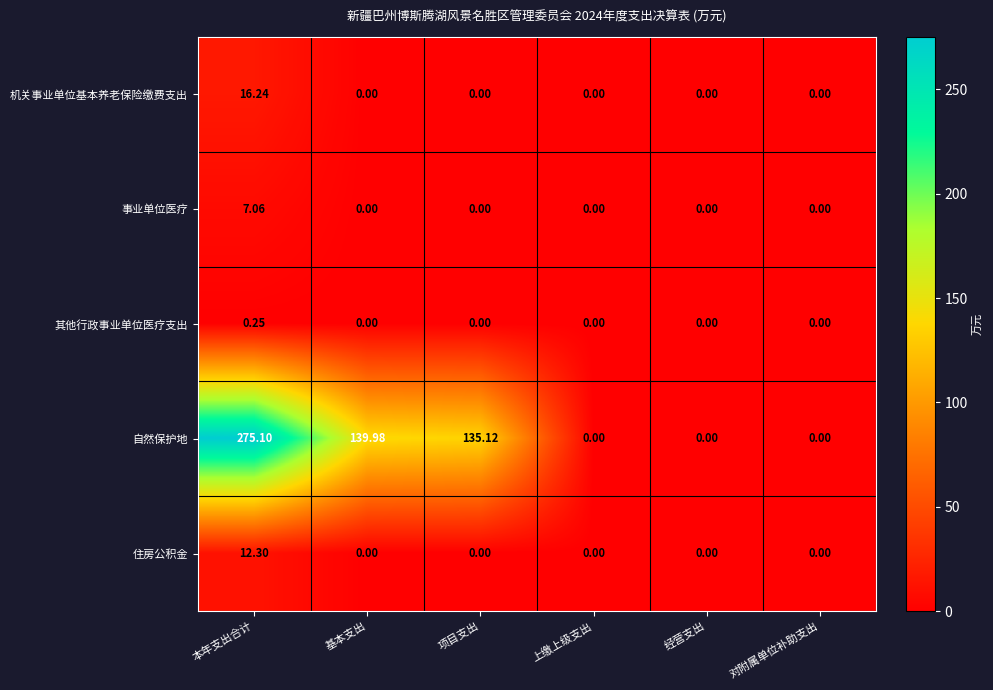

Which series has the largest total across all categories?

自然保护地